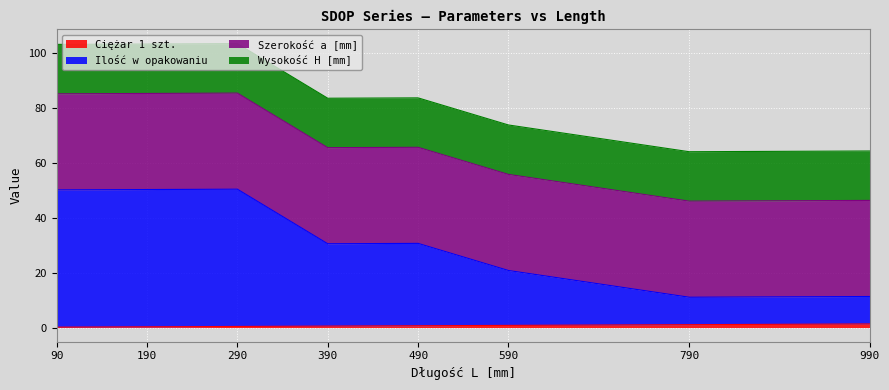

At which category does the chart reach its minimum across all series?

90